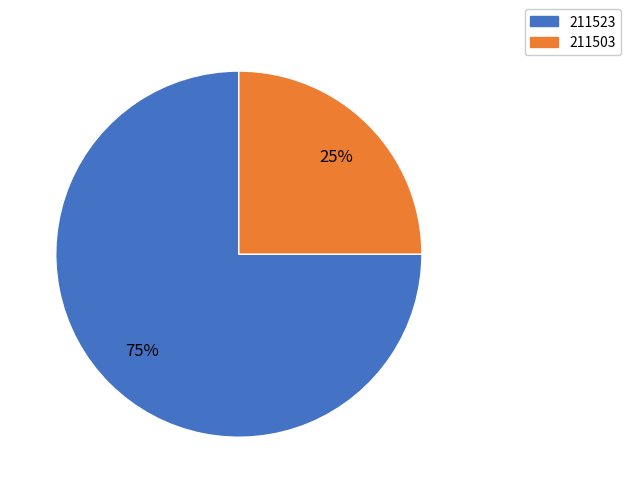

Is it true that 211503 is 18% of the pie?

False